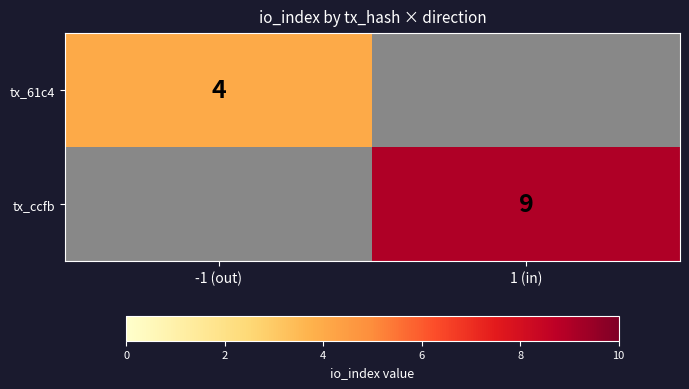

Is it true that tx_ccfb equals 9 at 1 (in)?

True